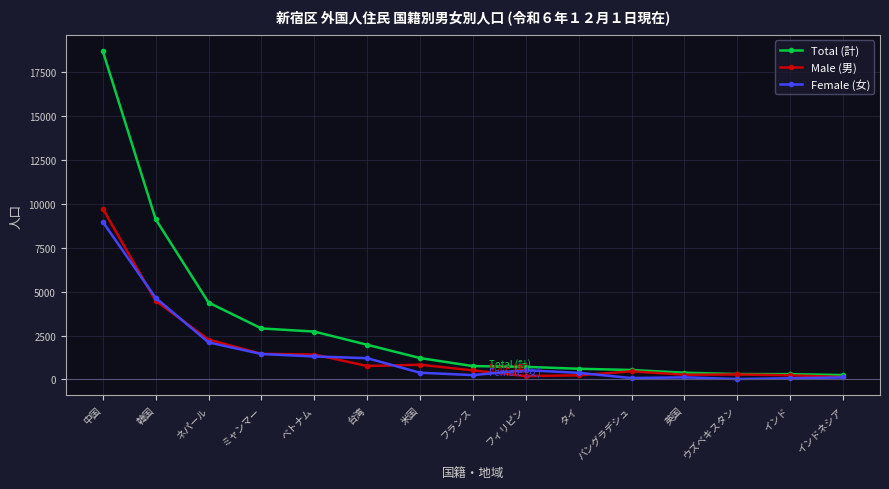

How many data points in Female (女) are less than 380?

7